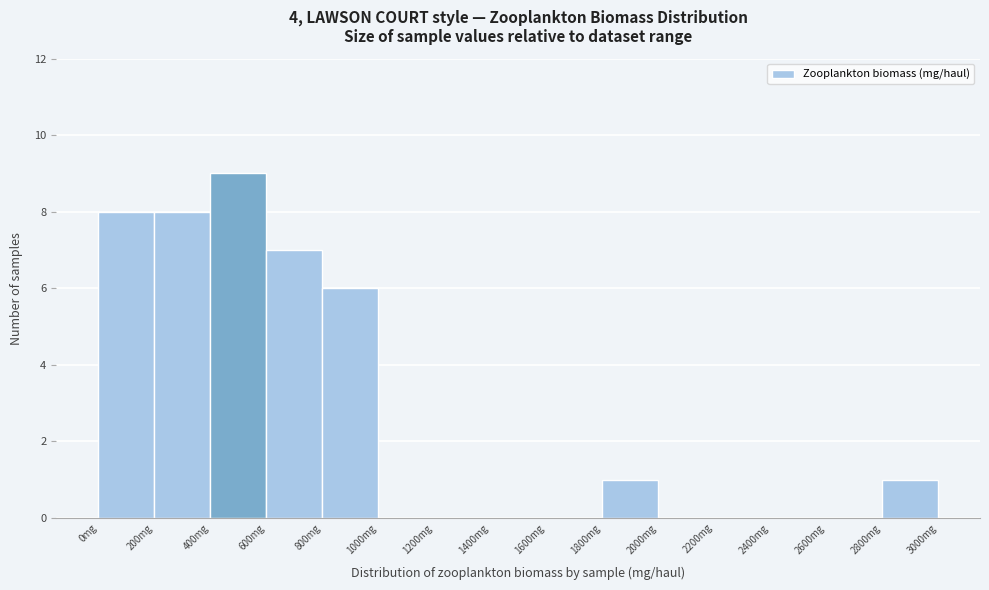

Over which range of the x-axis is the bar tallest?

400 to 600